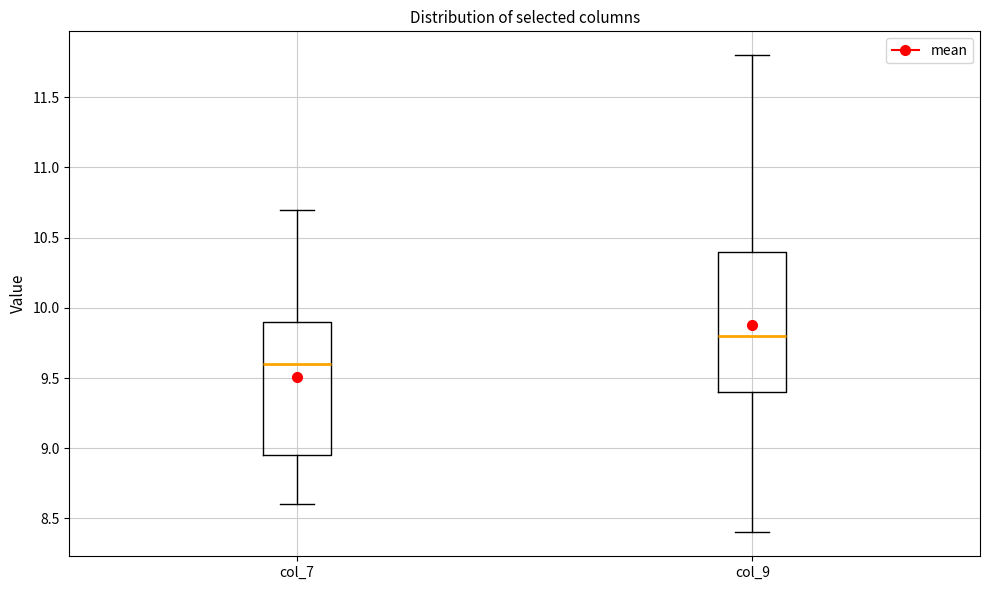

Reading left to right, read every box against the y-axis: the position of its median line, the range the box covers, and the ends of its whiskers. The values are not printed on the chart, so give them approximately, as read against the axis.

col_7: median 9.60, box 8.95 to 9.90, whiskers 8.60 to 10.70
col_9: median 9.80, box 9.40 to 10.40, whiskers 8.40 to 11.80